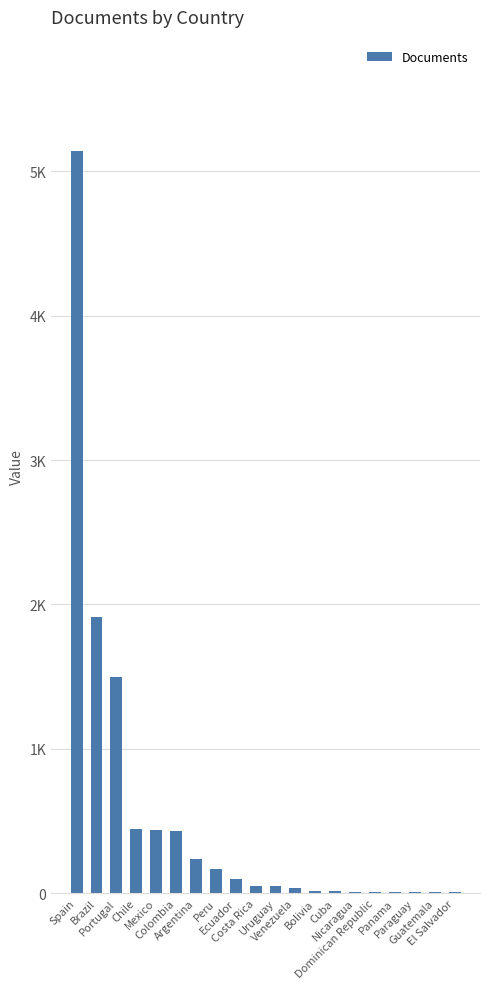

What is the label of the 18th bar from the left?

Paraguay